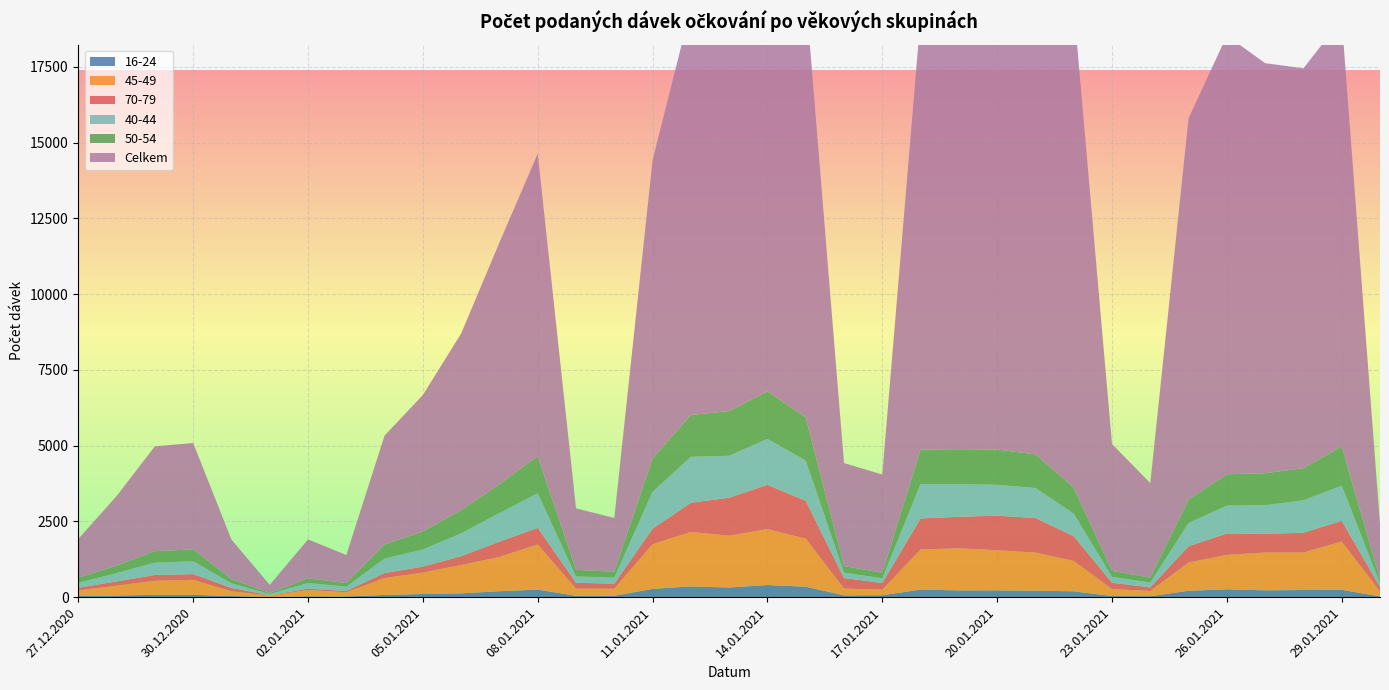

Reading right to left, transcribe all the data shown in this chart.

16-24: 24	242	236	226	259	212	32	36	194	212	225	223	251	63	60	345	401	318	355	273	45	45	251	196	126	104	74	22	26	6	37	78	78	53	48
45-49: 166	1594	1237	1247	1135	932	172	232	1002	1260	1324	1390	1324	185	224	1585	1845	1710	1797	1476	235	237	1486	1133	935	707	557	140	208	48	156	494	464	325	174
70-79: 145	683	654	615	709	537	119	209	815	1140	1141	1040	1024	218	347	1250	1461	1255	964	511	165	194	549	504	293	196	166	41	46	11	112	189	190	141	89
40-44: 123	1161	1071	944	921	767	161	194	748	990	1019	1076	1137	157	179	1328	1516	1383	1516	1221	203	206	1143	946	753	567	479	144	188	37	152	424	407	277	162
50-54: 128	1298	1058	1060	1031	771	160	197	859	1112	1165	1156	1138	183	216	1424	1570	1475	1383	1101	190	221	1223	947	763	595	461	117	152	37	134	393	379	245	166
Celkem: 1827	14095	13200	13534	14481	12588	3121	4186	15885	17369	16318	15301	14270	3242	3399	13973	15232	13519	13434	9844	1777	2027	9988	7981	5834	4504	3597	927	1286	265	1309	3510	3462	2297	1284